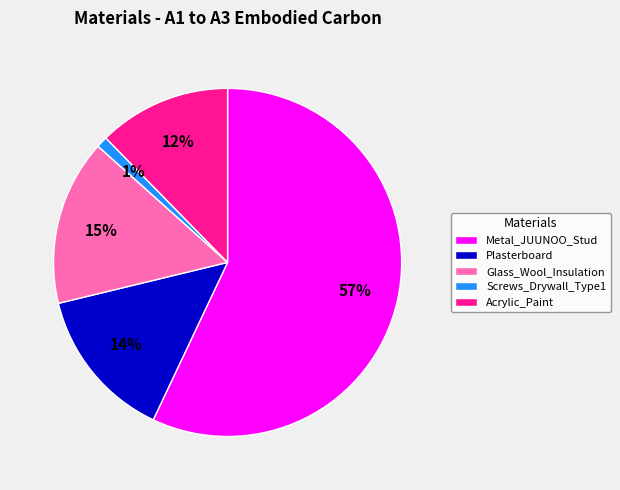

Is it true that Metal_JUUNOO_Stud is 63% of the pie?

False